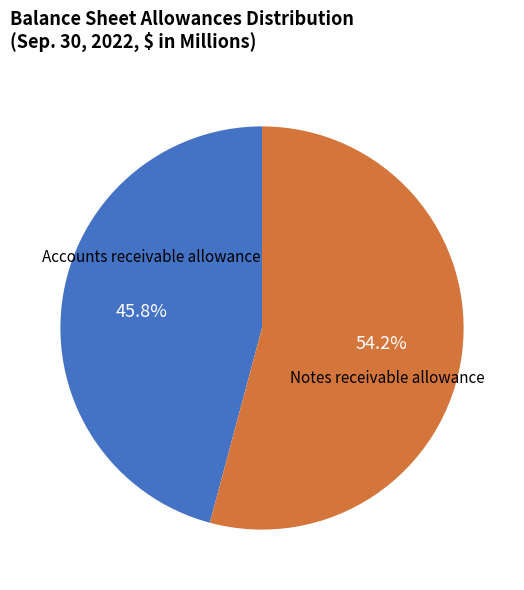

What is the total percentage of Notes receivable allowance and Accounts receivable allowance?

100.0%